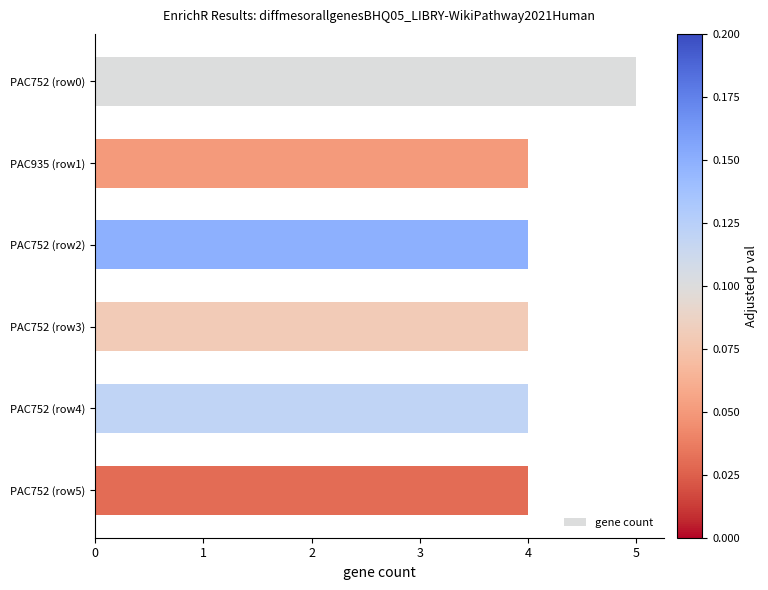

Between PAC752 (row0) and PAC752 (row3), which is larger?

PAC752 (row0)